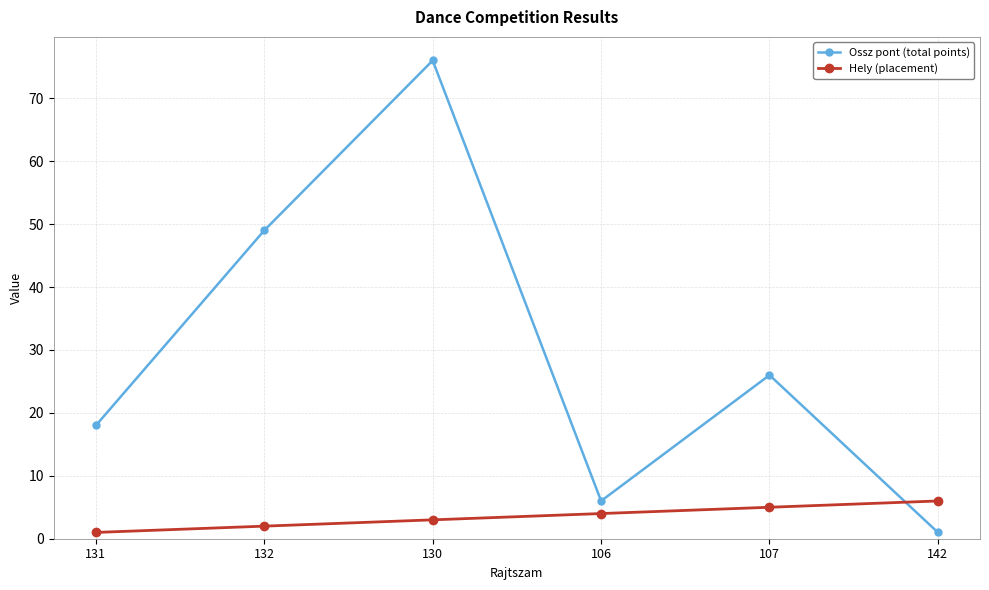

Where is the first local minimum for Ossz pont (total points)?

106